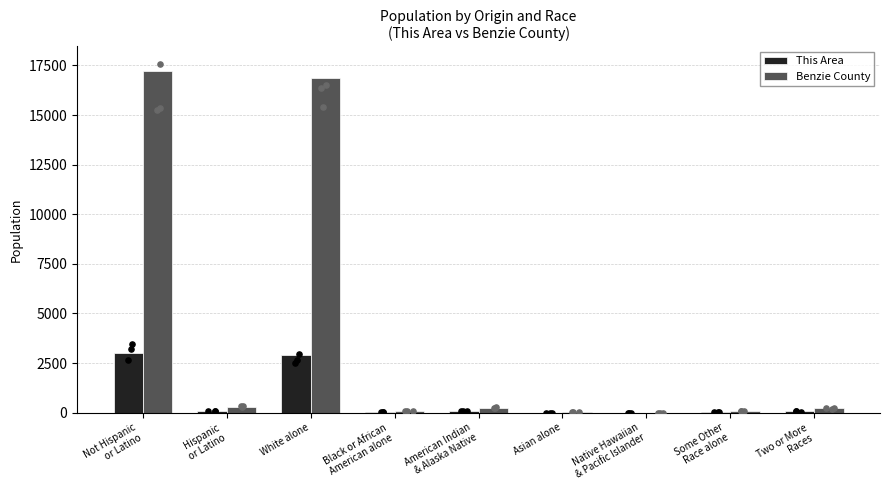

Which series contains the highest Y value?

Benzie County